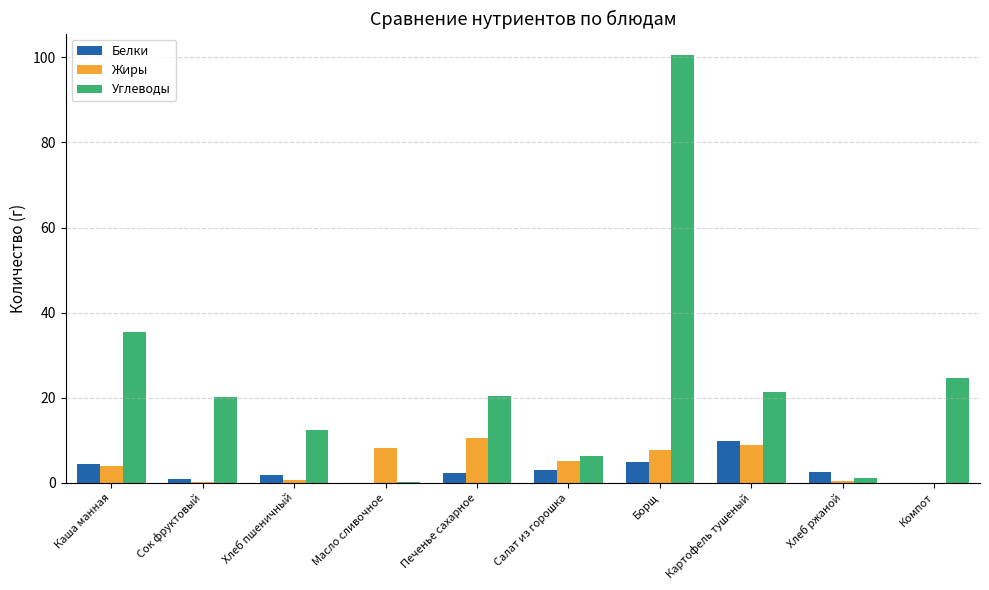

Between Печенье сахарное and Хлеб ржаной, which series saw the biggest shift?

Углеводы